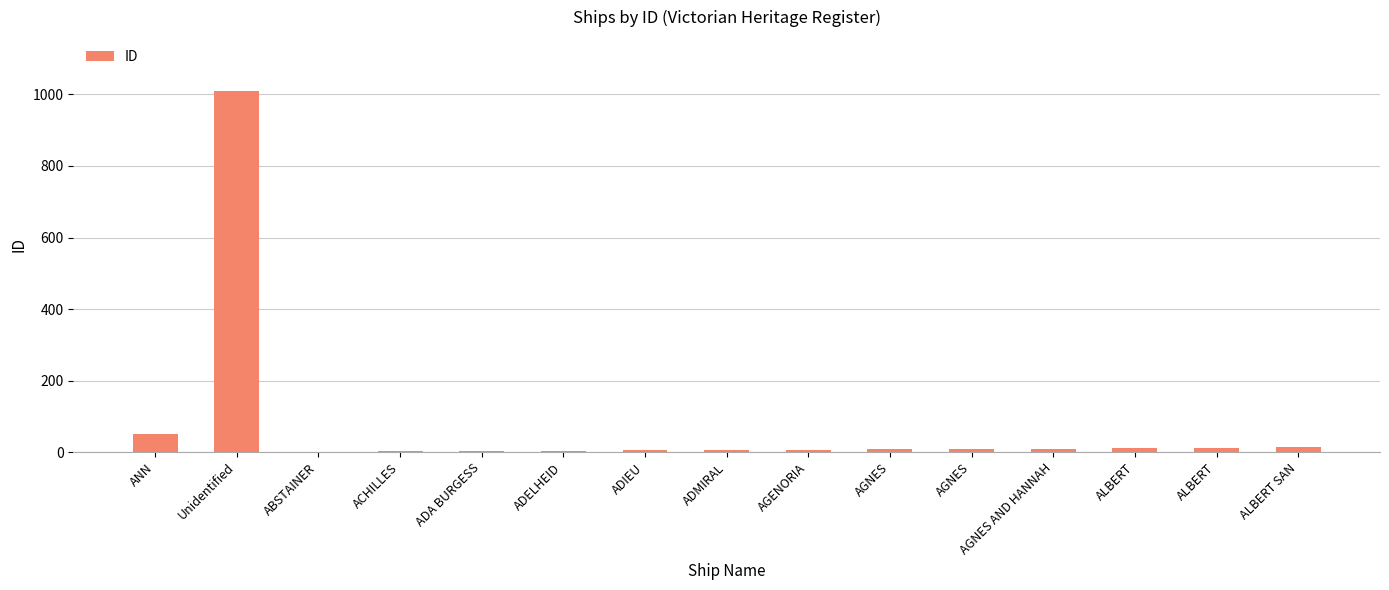

How many distinct data groups are displayed?

1